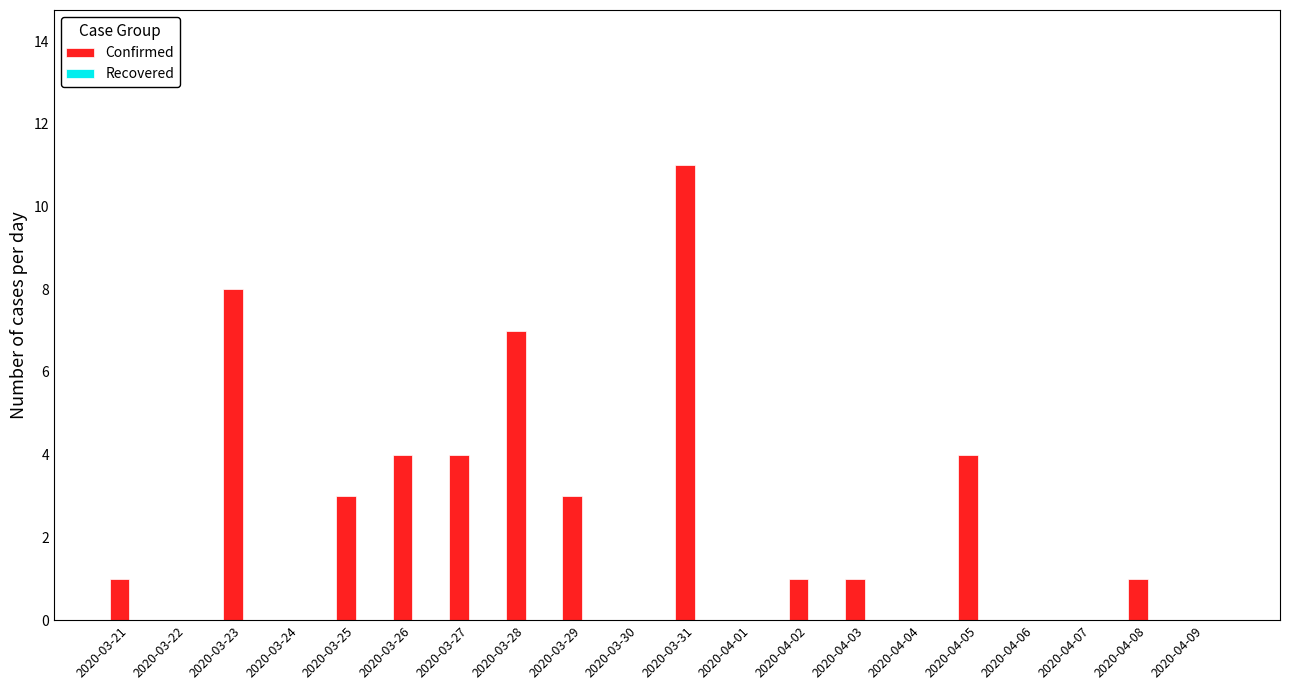

What is the change in value from 2020-03-23 to 2020-04-02?

-7